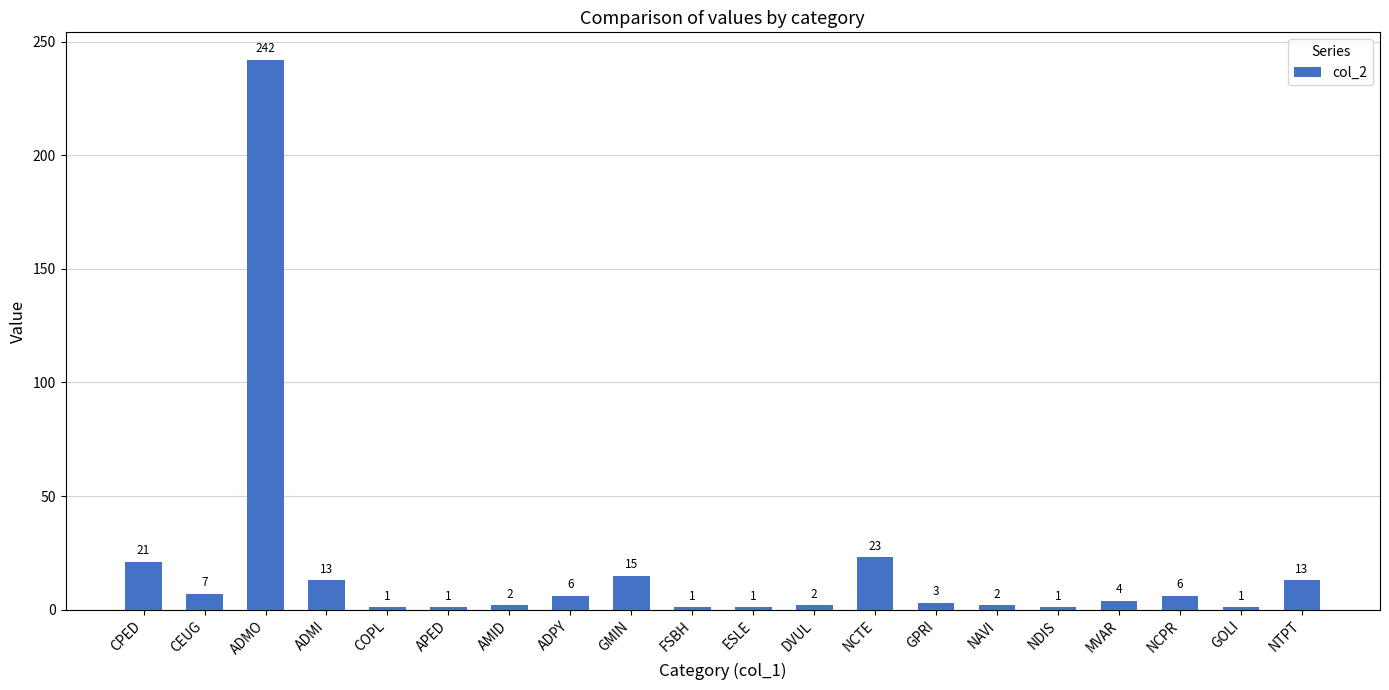

The chart shows a value of 2 at AMID. True or false?

True